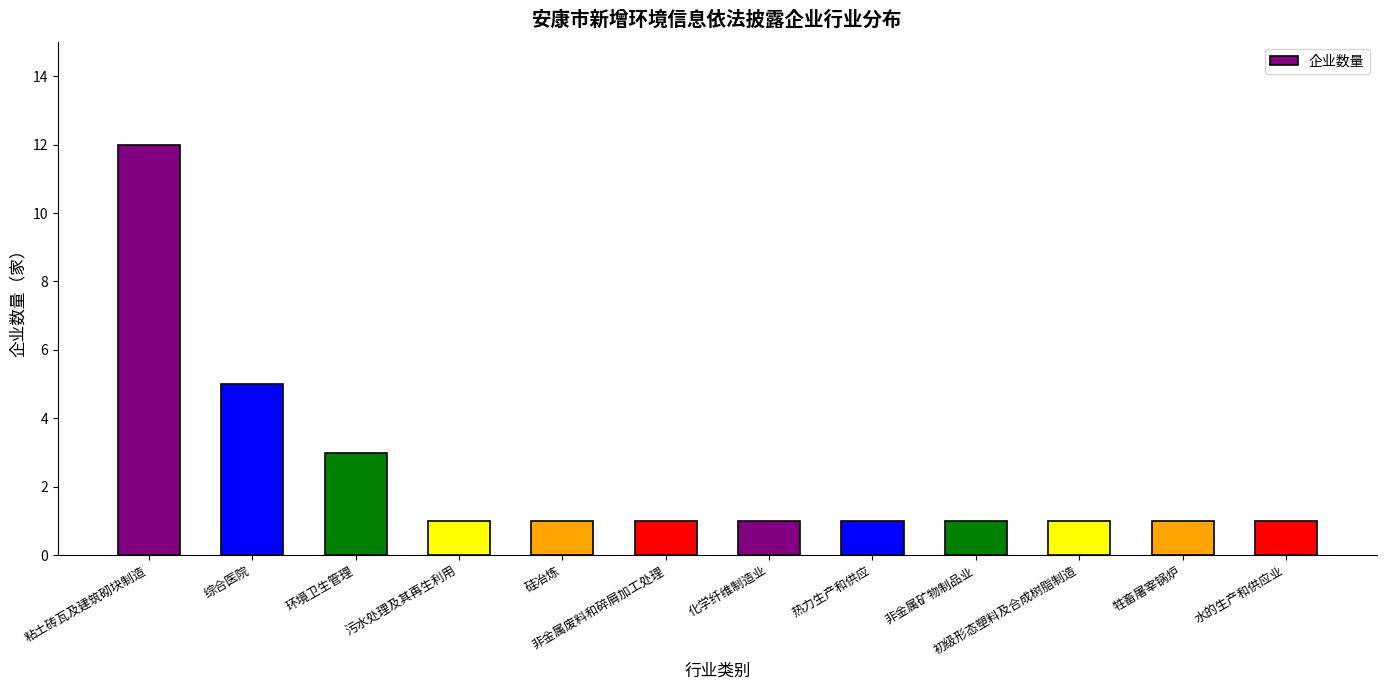

What is the maximum value shown in the chart?

12